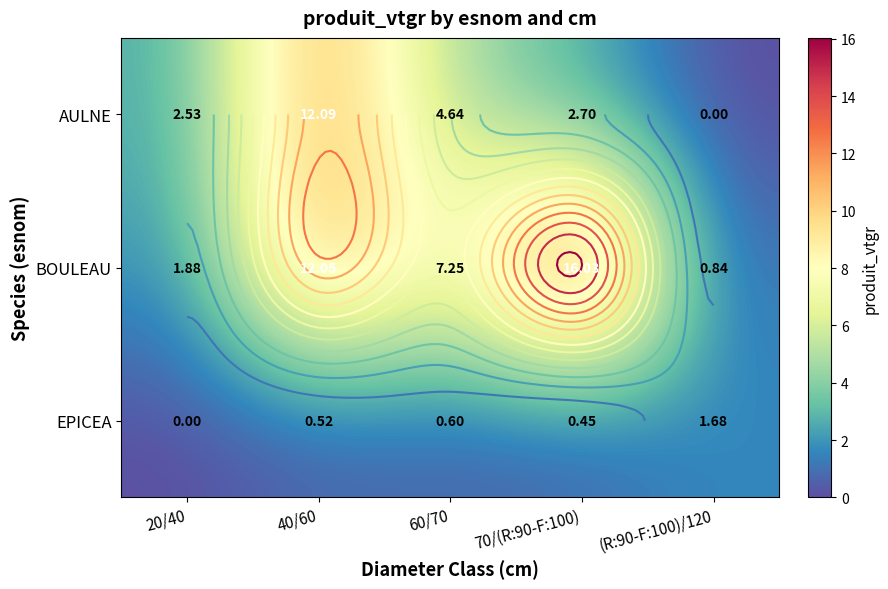

Which series has the widest spread of values?

BOULEAU